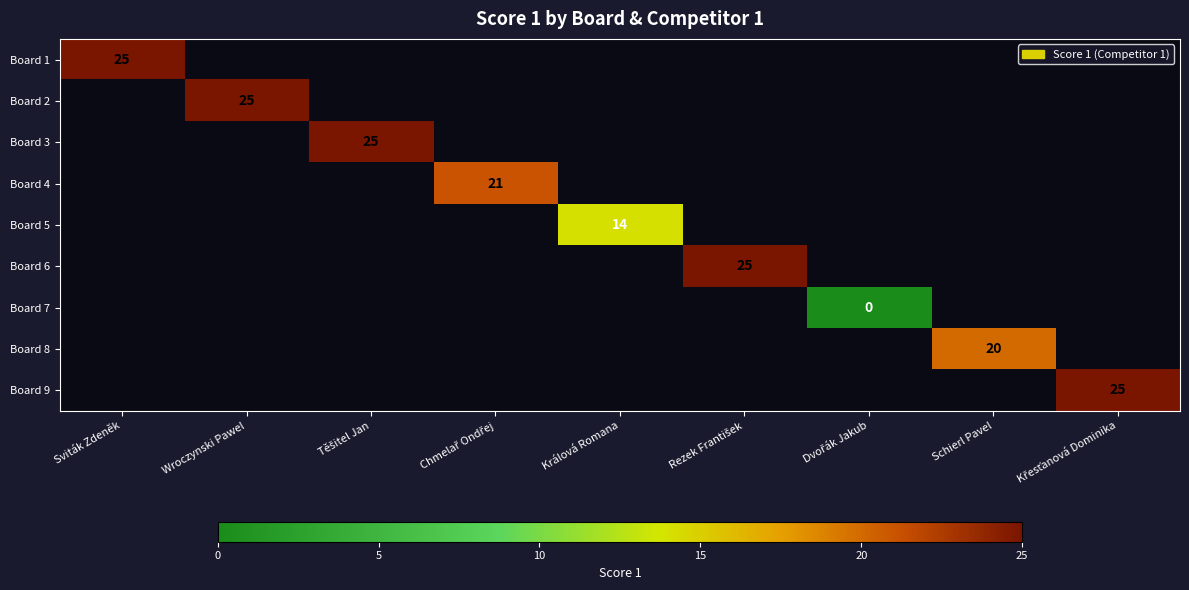

Between Wroczynski Pawel and Rezek František, which is larger?

Rezek František